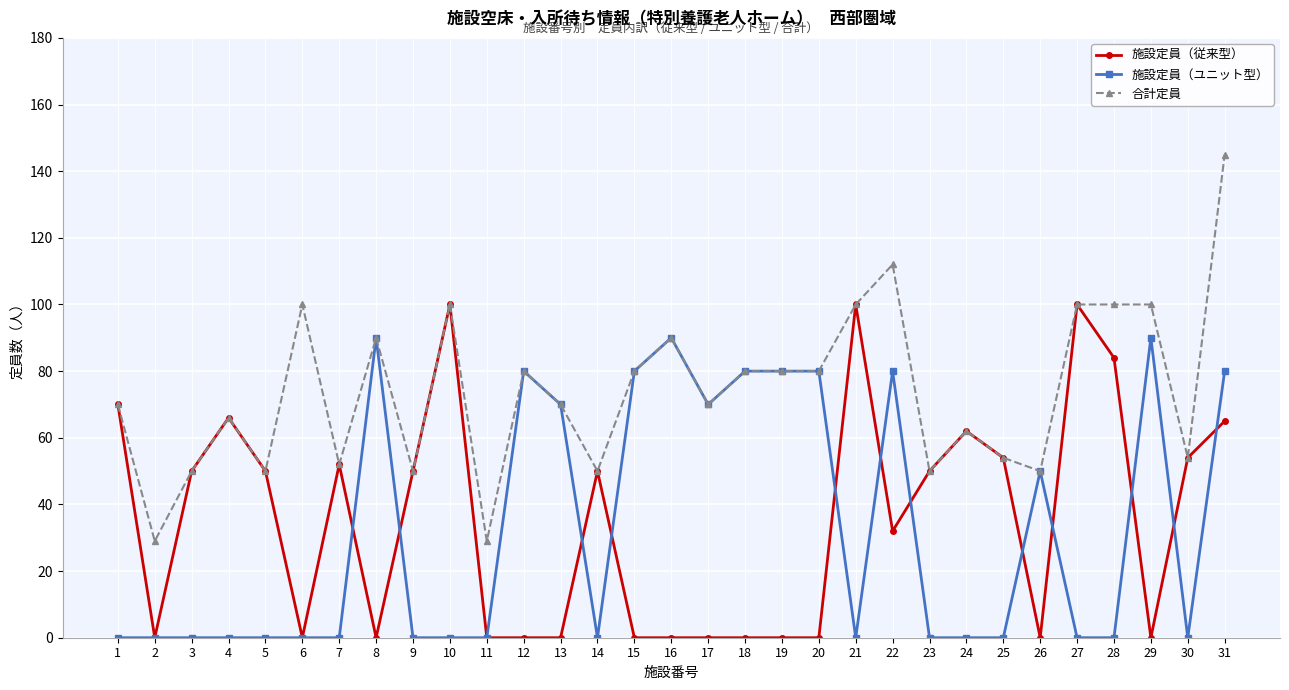

Which series has the largest range (max minus min)?

合計定員